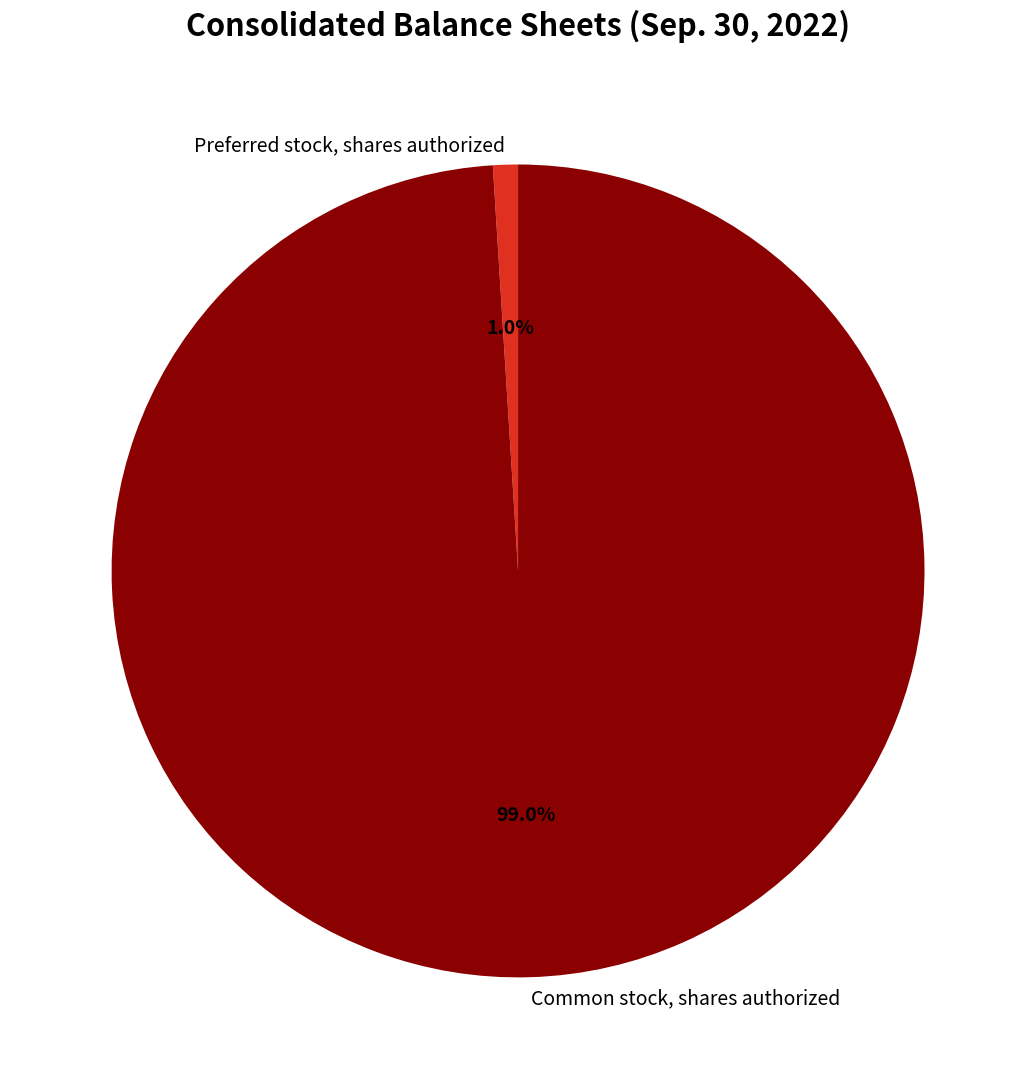

To the nearest percent, what is the average slice percentage?

50%